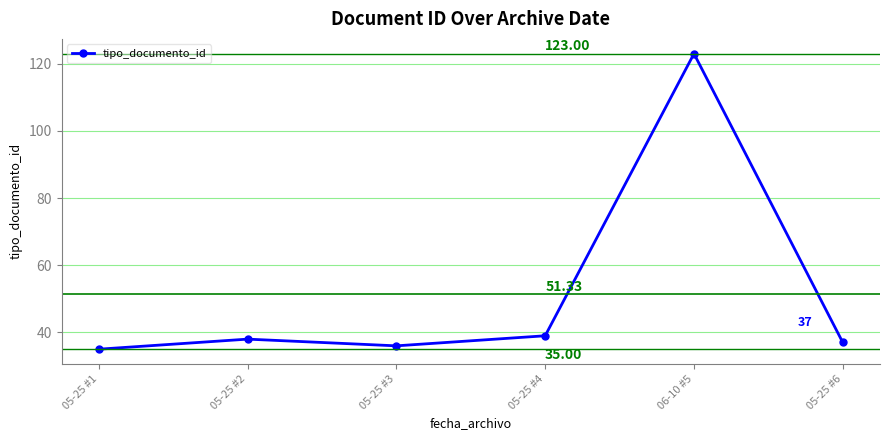

What is the minimum value shown in the chart?

35